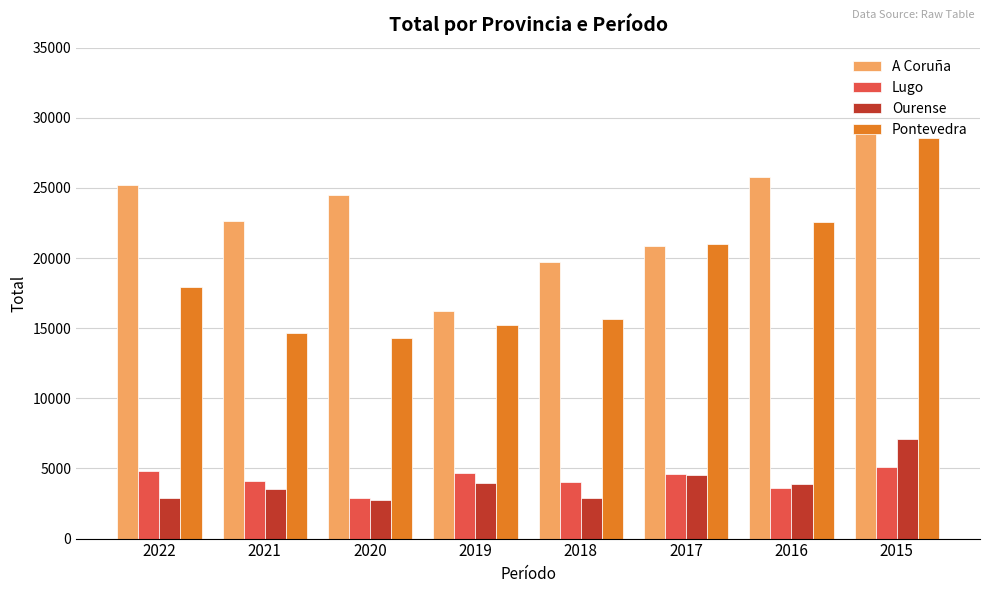

Is it true that Pontevedra equals 14648 at 2021?

True